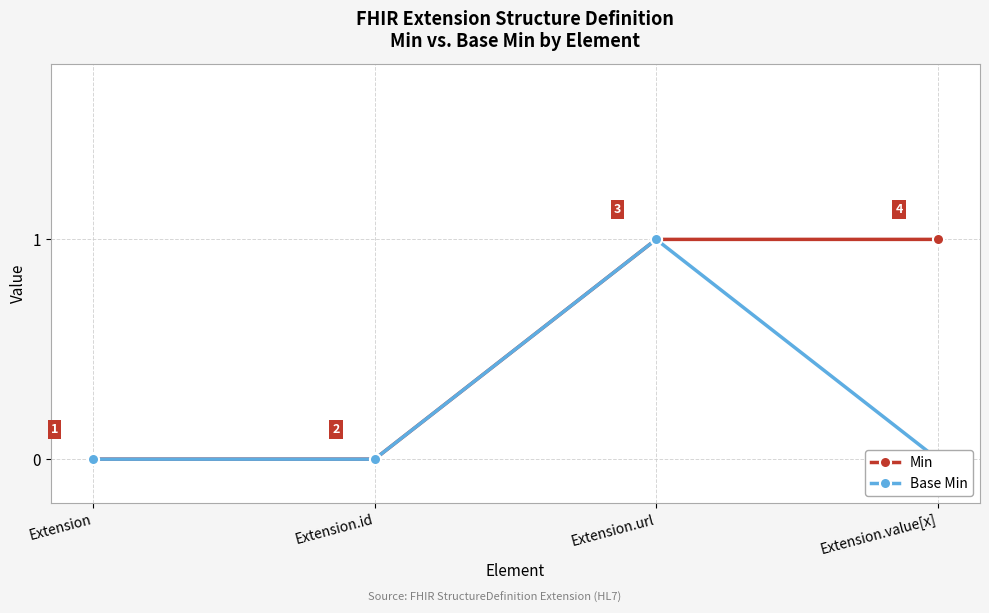

Reading right to left, list all the values displayed in this chart.

Min: Extension.value[x]=1	Extension.url=1	Extension.id=0	Extension=0
Base Min: Extension.value[x]=0	Extension.url=1	Extension.id=0	Extension=0